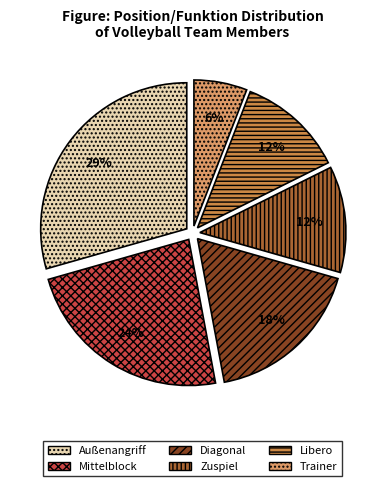

Which has a higher value, Diagonal or Außenangriff?

Außenangriff